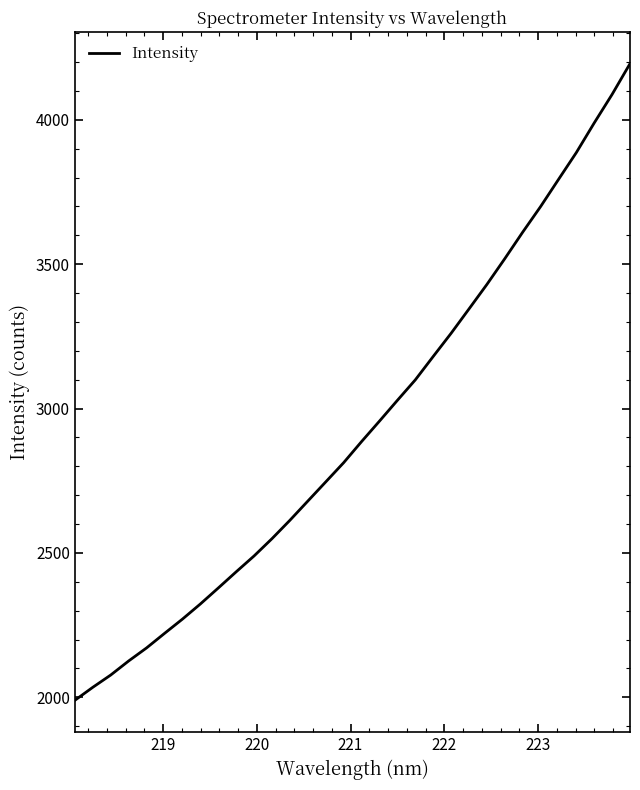

What is the difference between the maximum and minimum values?

2204.9